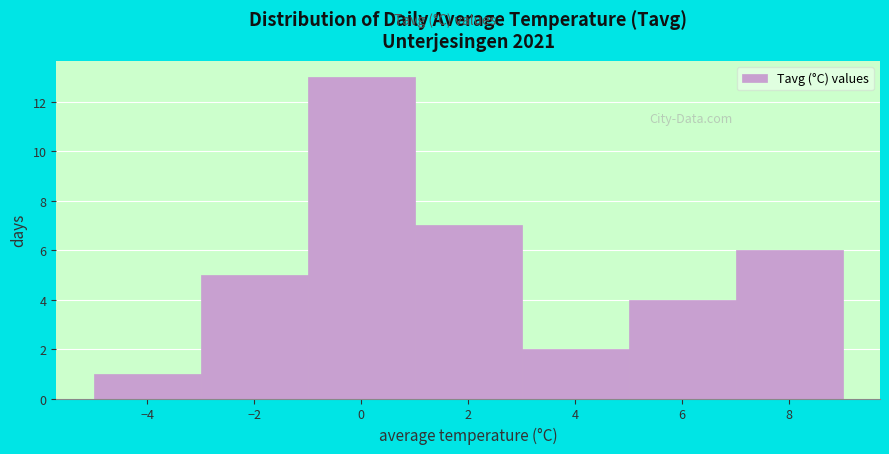

Reading left to right, transcribe this chart: for each bar, give the range it covers on the x-axis and its height. The values are not printed on the chart, so give them approximately, as read against the axis.

-5 to -3: 1
-3 to -1: 5
-1 to 1: 13
1 to 3: 7
3 to 5: 2
5 to 7: 4
7 to 9: 6